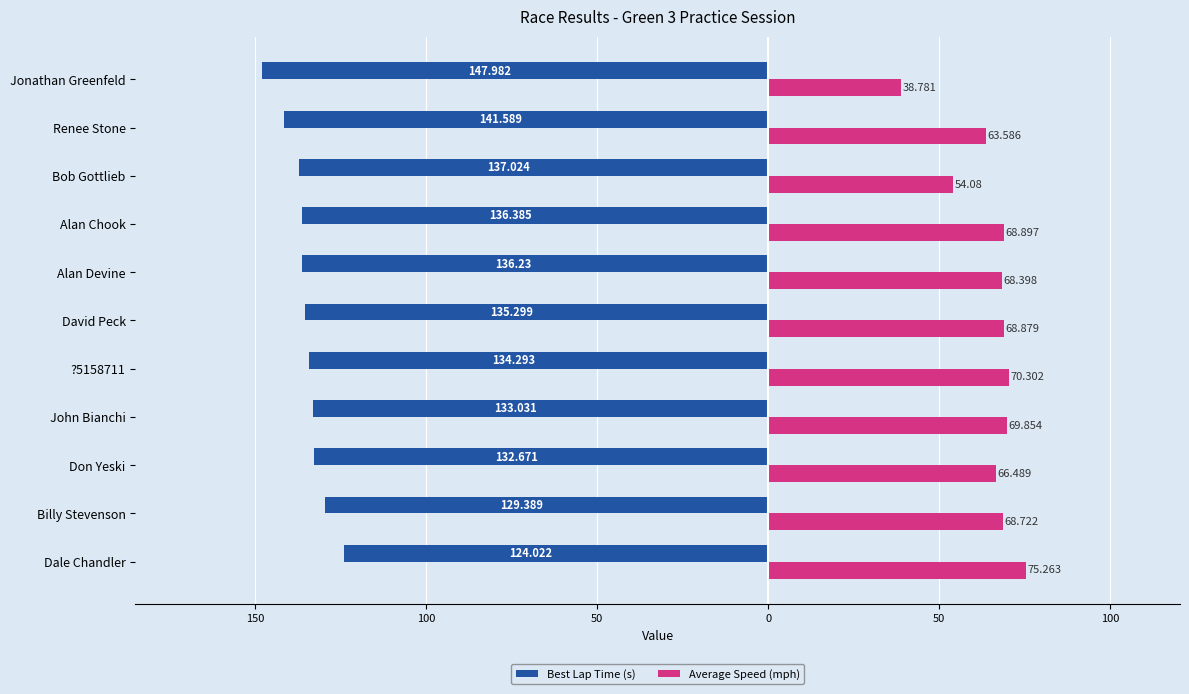

What are all the series names shown in the legend?

Best Lap Time (s), Average Speed (mph)